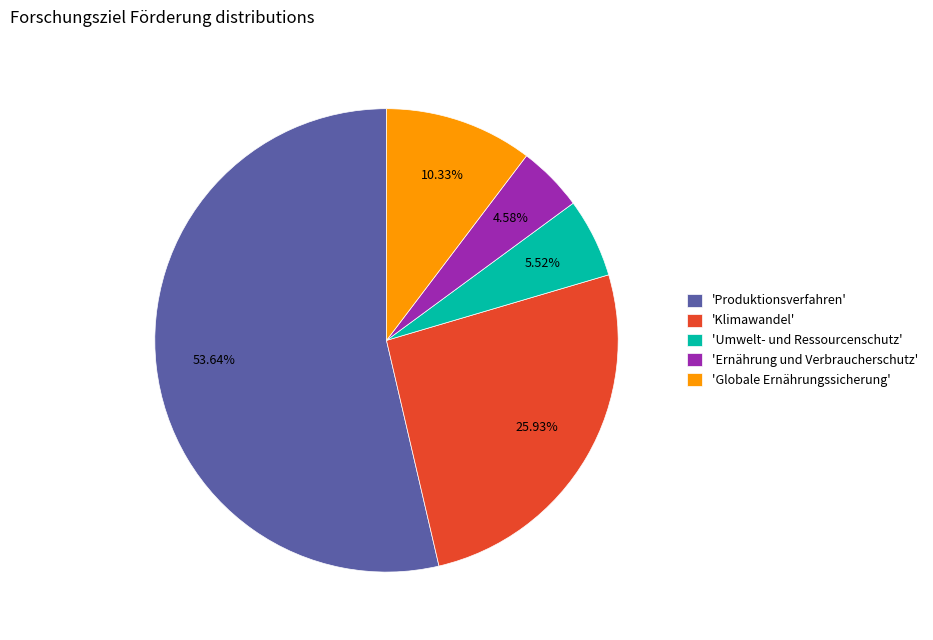

Approximately how many times larger is the value at 'Produktionsverfahren' compared to 'Ernährung und Verbraucherschutz'?

11.7